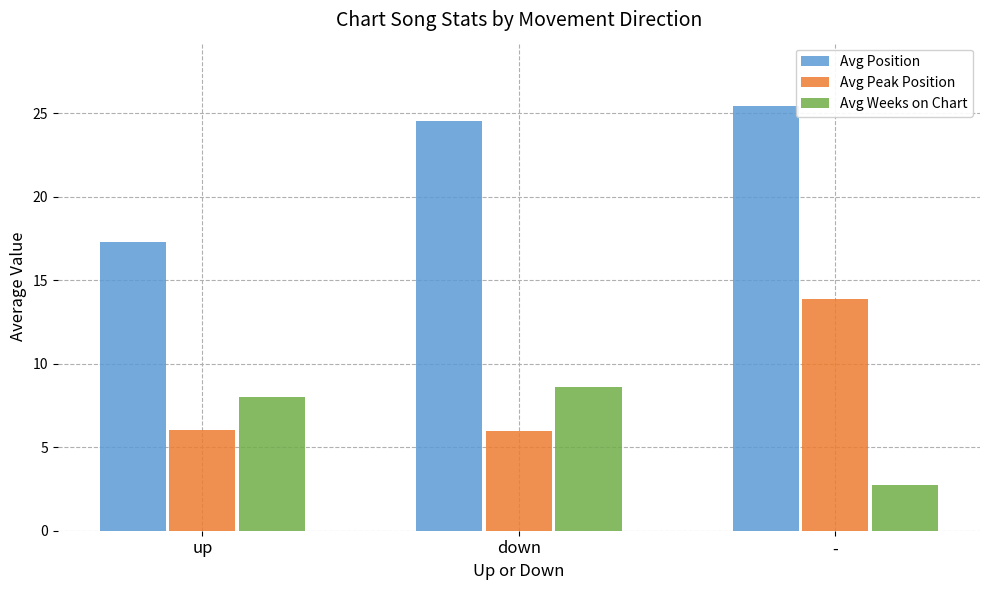

Which series changed the most between up and -?

Avg Position